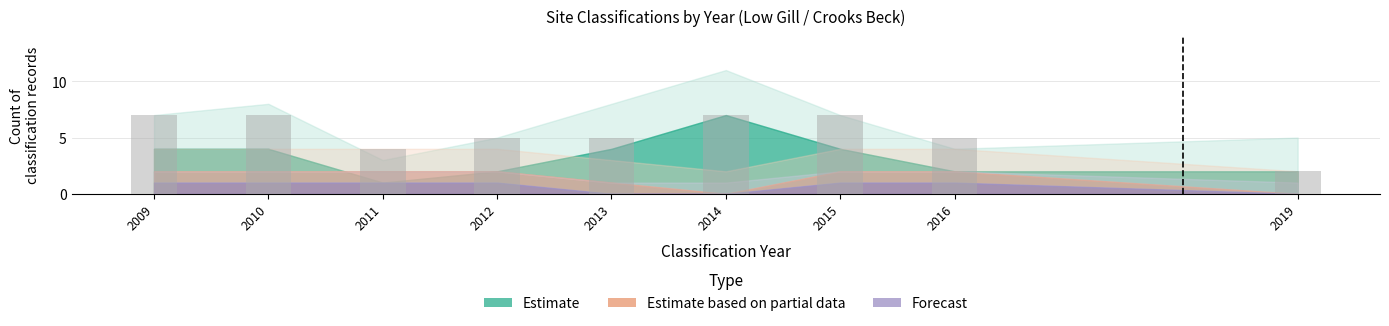

Does the chart contain any negative values?

No